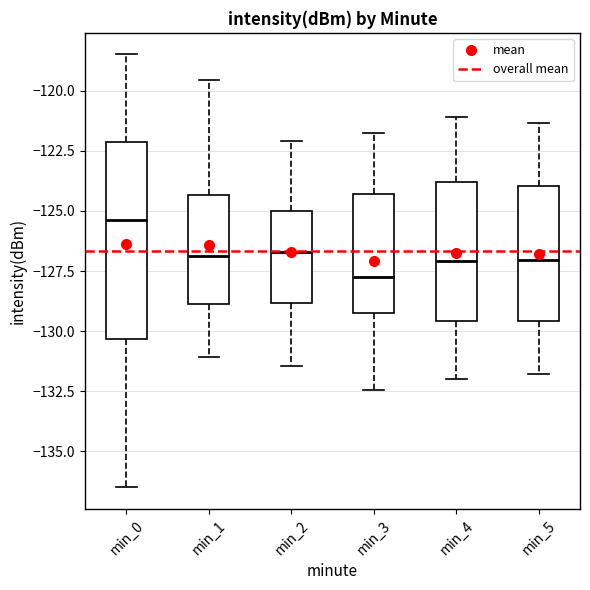

Where does the lower whisker of the box for min_3 end on the y-axis? The values are not printed on the chart, so give them approximately, as read against the axis.

-132.5